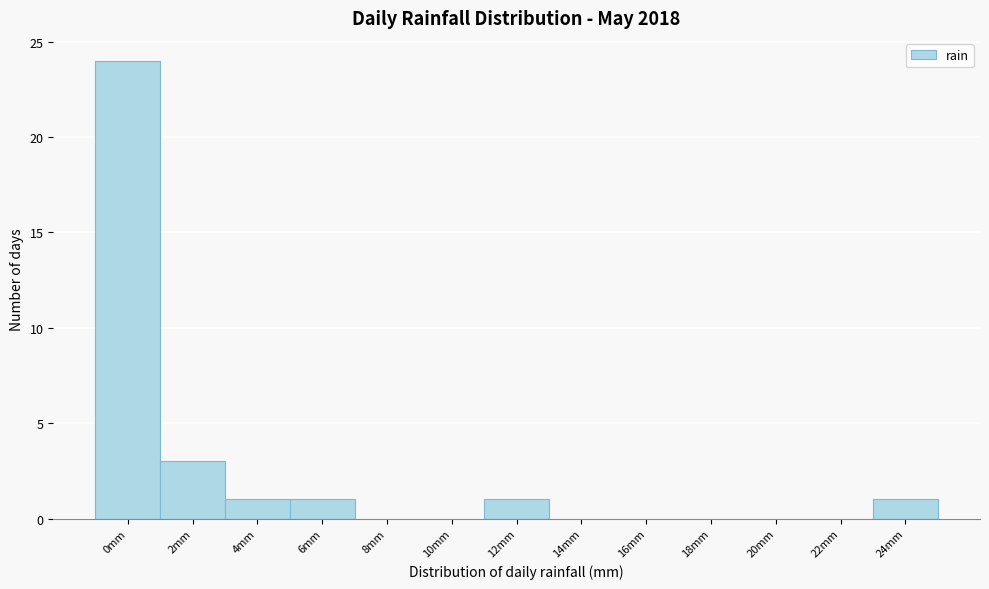

Reading left to right, list all the values displayed in this chart.

0mm=24	2mm=3	4mm=1	6mm=1	8mm=0	10mm=0	12mm=1	14mm=0	16mm=0	18mm=0	20mm=0	22mm=0	24mm=1